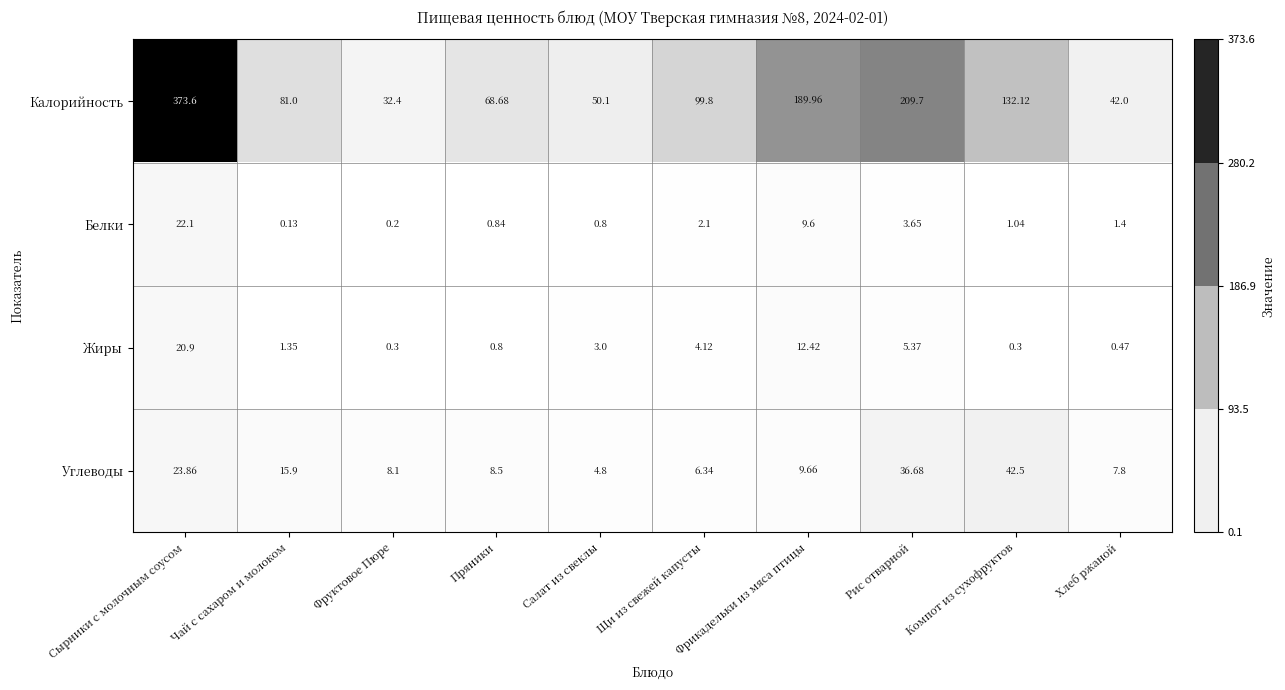

Count the number of categories in the chart.

10